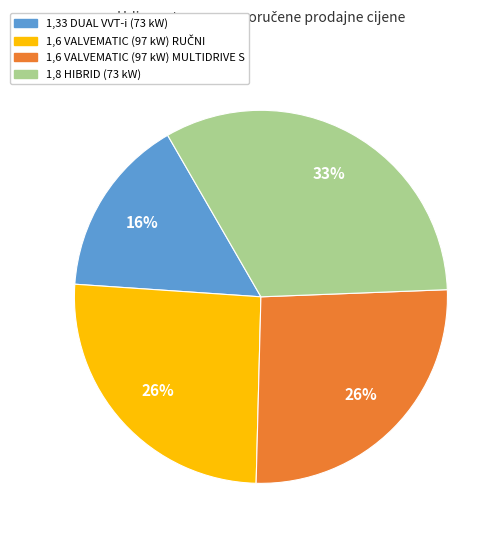

Does any single category account for the majority?

No